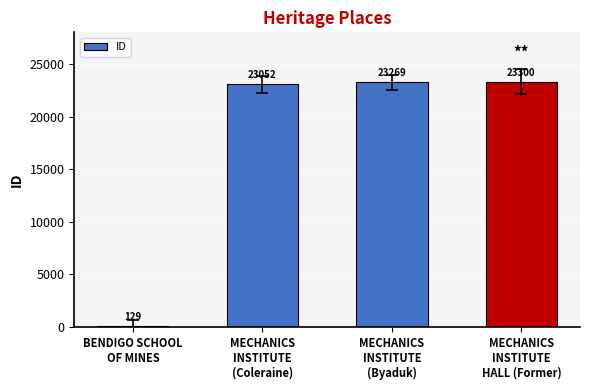

Count the number of data series in this chart.

1